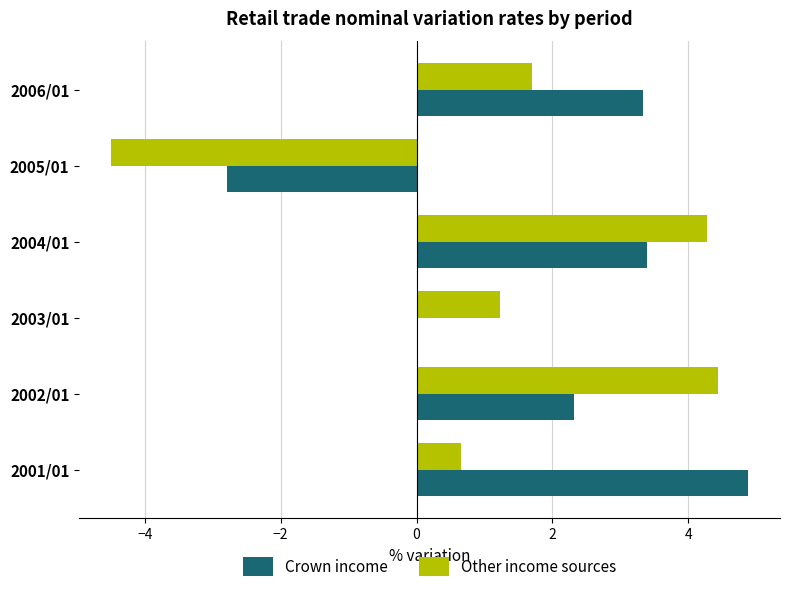

What is the sum of all Other income sources values?

7.8